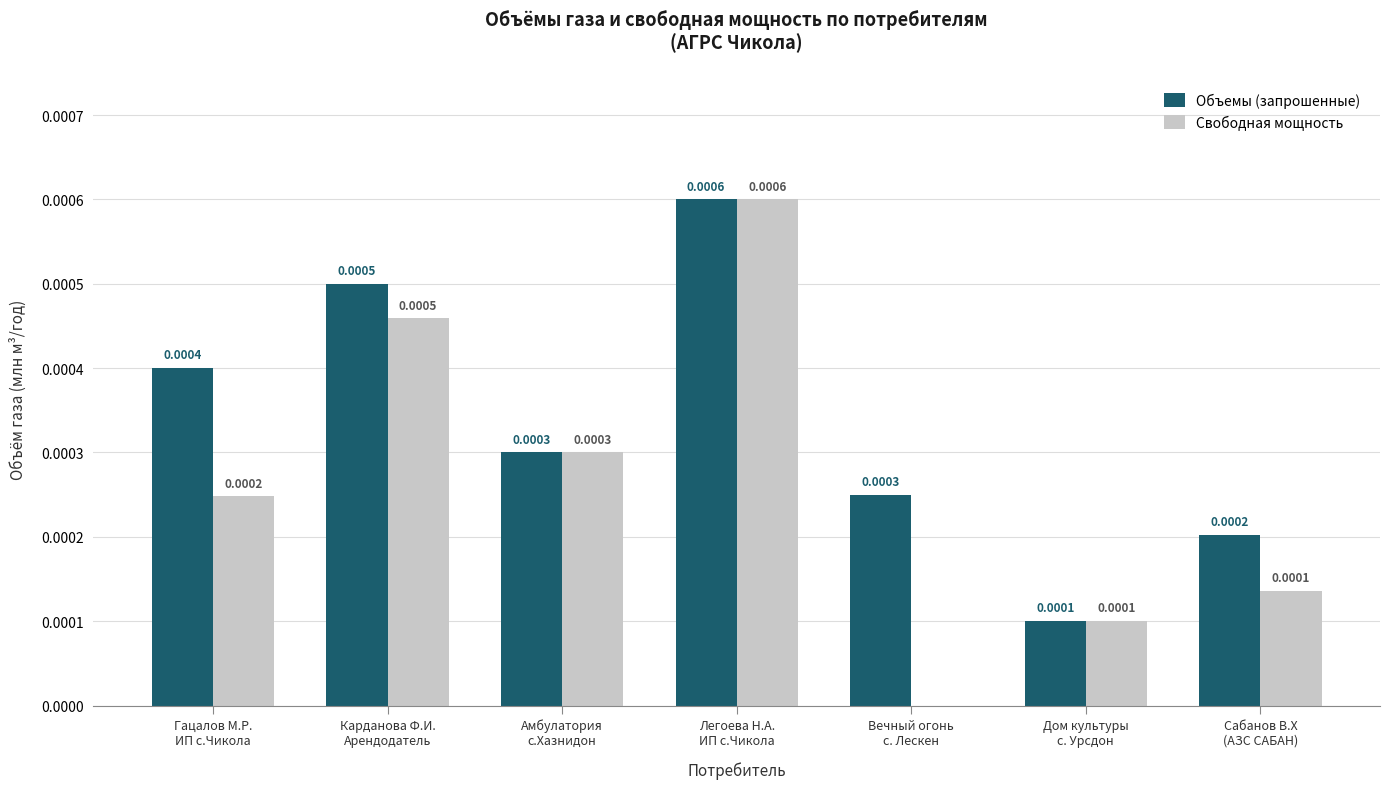

Between Гацалов М.Р.
ИП с.Чикола and Дом культуры
с. Урсдон, which series saw the biggest shift?

Объемы (запрошенные)